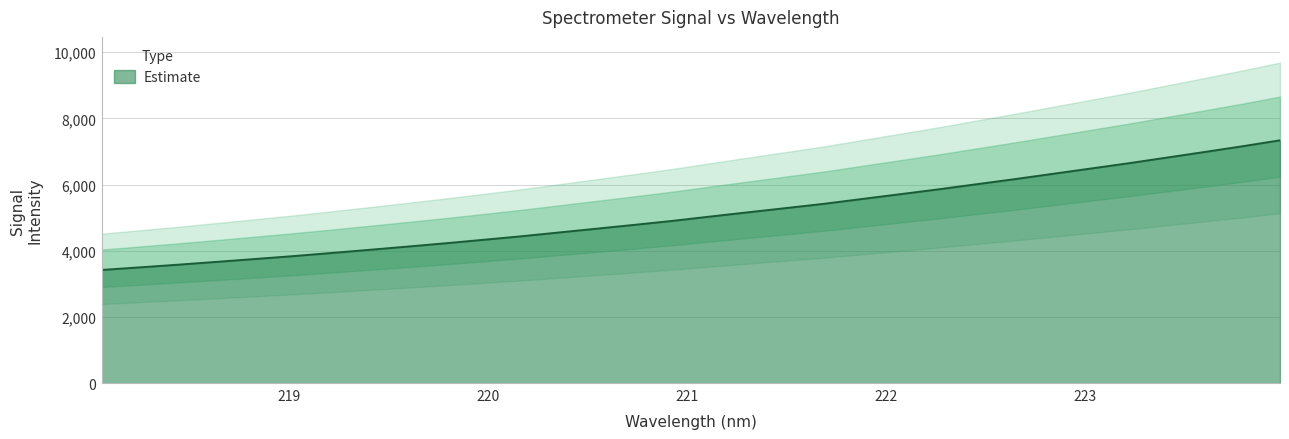

Rank the categories by value from lowest to highest.

218.0596, 218.2508, 218.442, 218.6332, 218.8244, 219.0156, 219.2067, 219.3979, 219.589, 219.7801, 219.9712, 220.1623, 220.3533, 220.5444, 220.7354, 220.9264, 221.1174, 221.3083, 221.4993, 221.6902, 221.8812, 222.0721, 222.263, 222.4538, 222.6447, 222.8355, 223.0264, 223.2172, 223.408, 223.5987, 223.7895, 223.9802